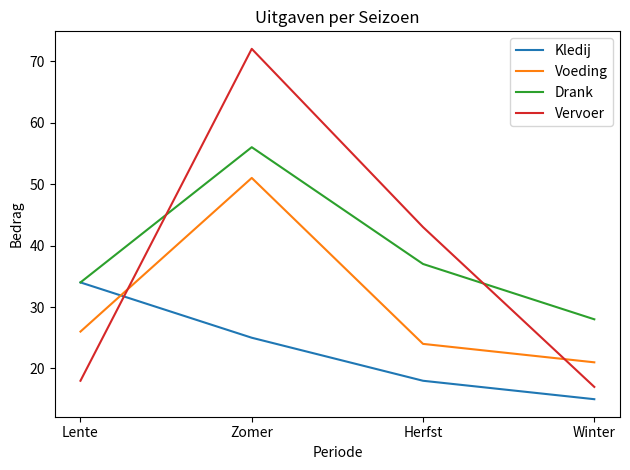

Is the value of Kledij at Winter greater than the value of Voeding at Lente?

No